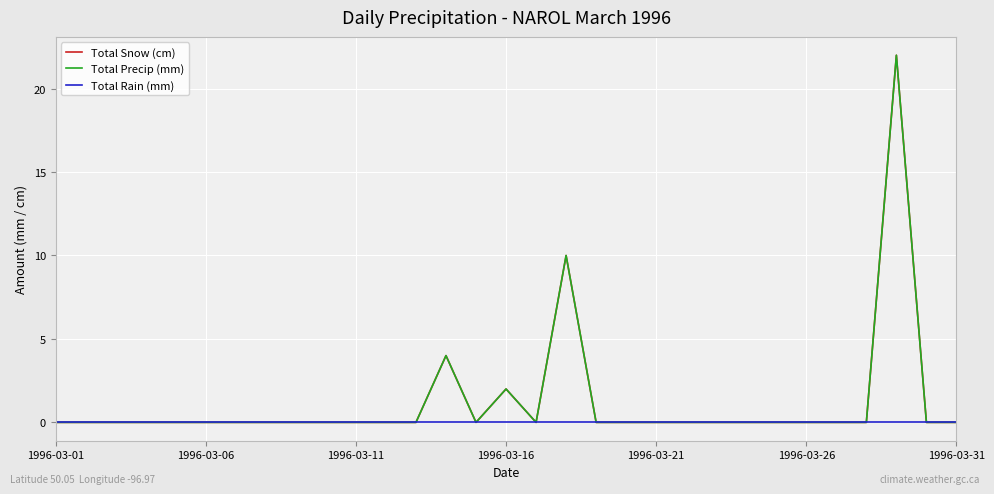

How many lines are shown in the chart?

3